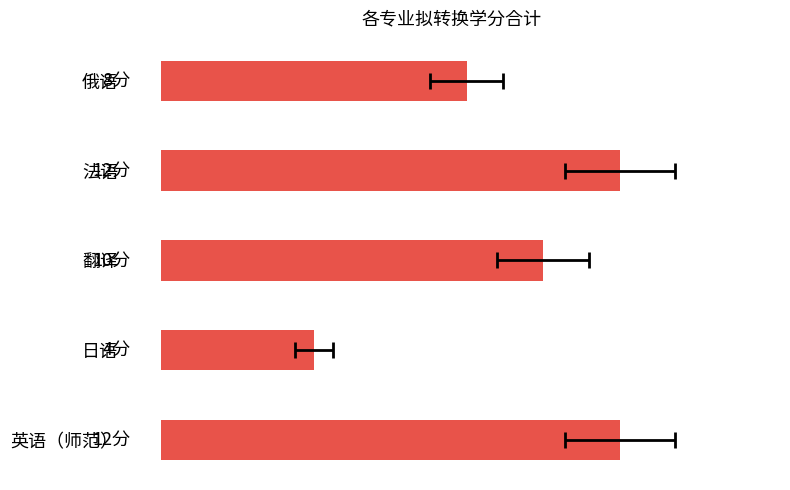

How many data points are less than 10?

2